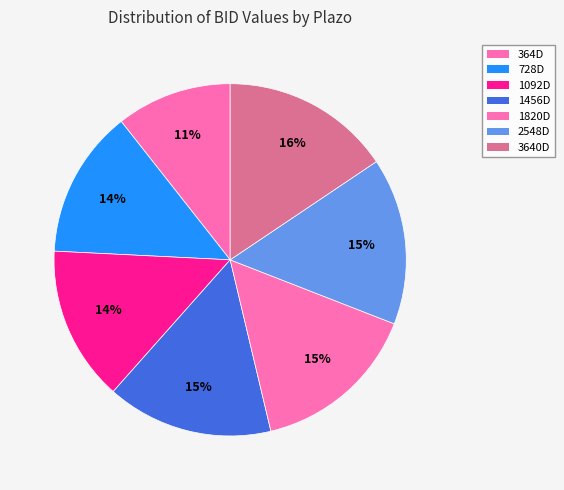

Does any single category account for the majority?

No